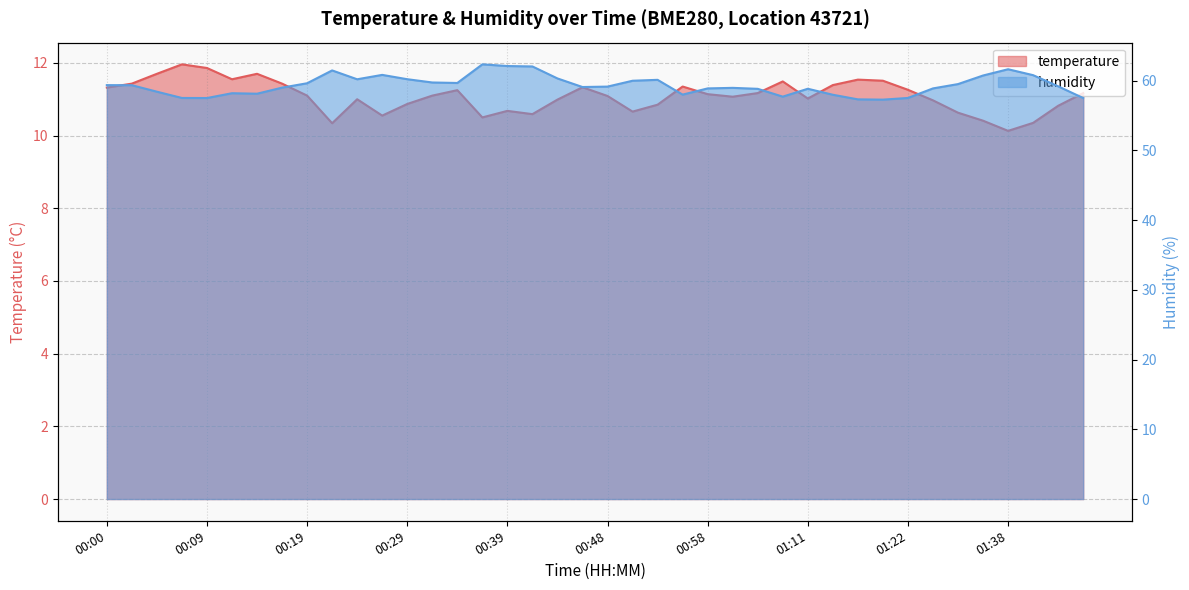

What is the difference between the highest and lowest values at 00:26?

50.3